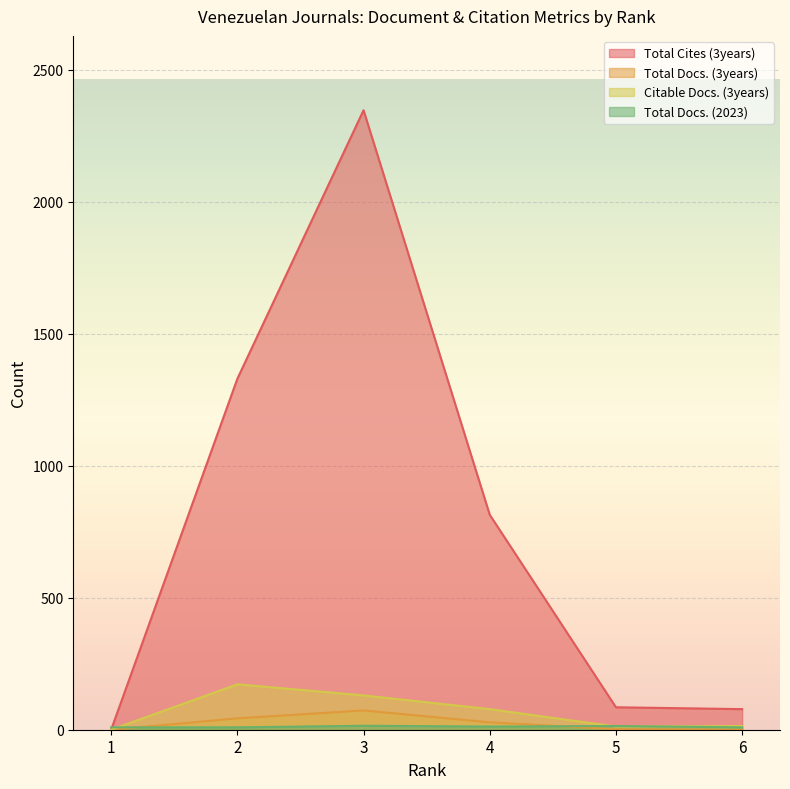

At which category does the chart reach its minimum across all series?

1